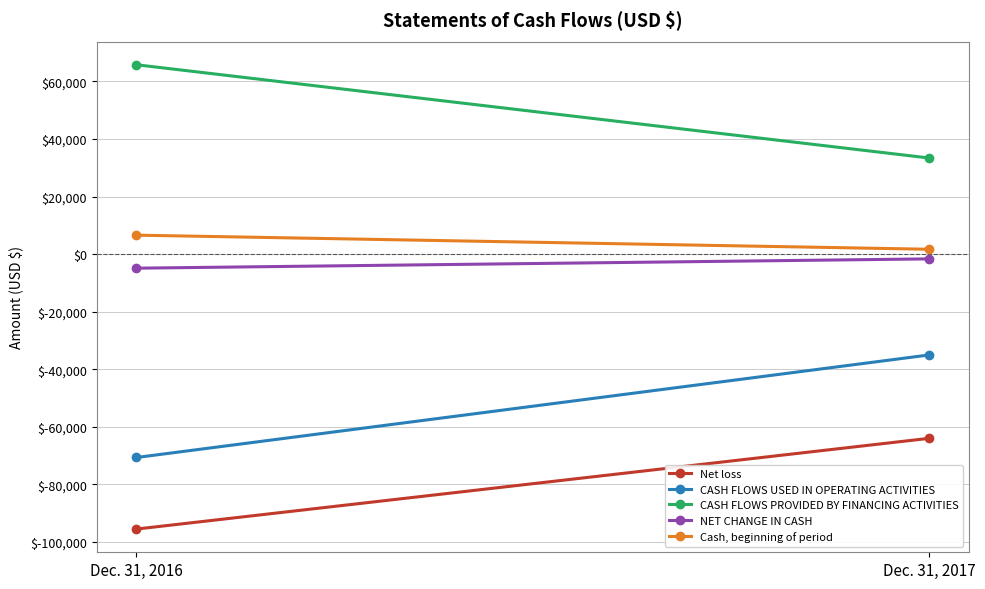

What are all the series names shown in the legend?

Net loss, CASH FLOWS USED IN OPERATING ACTIVITIES, CASH FLOWS PROVIDED BY FINANCING ACTIVITIES, NET CHANGE IN CASH, Cash, beginning of period